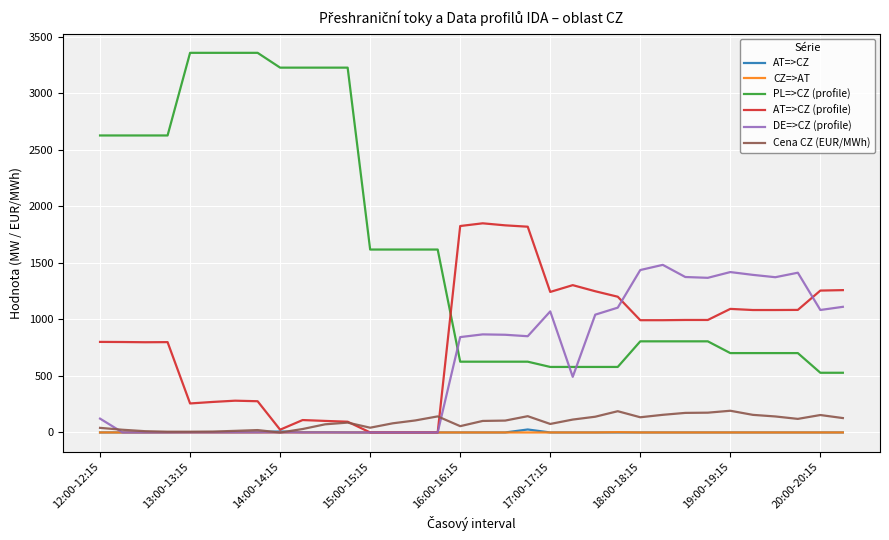

Which series has the widest spread of values?

PL=>CZ (profile)